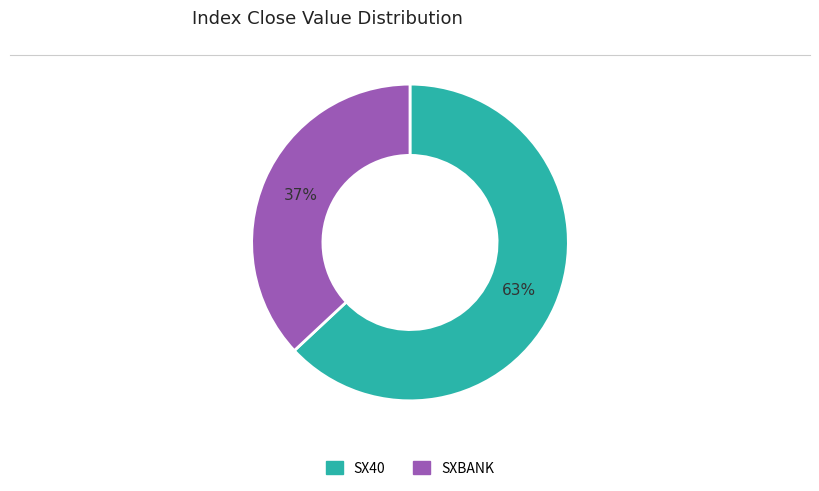

Does SX40 account for over 50% of the chart?

Yes